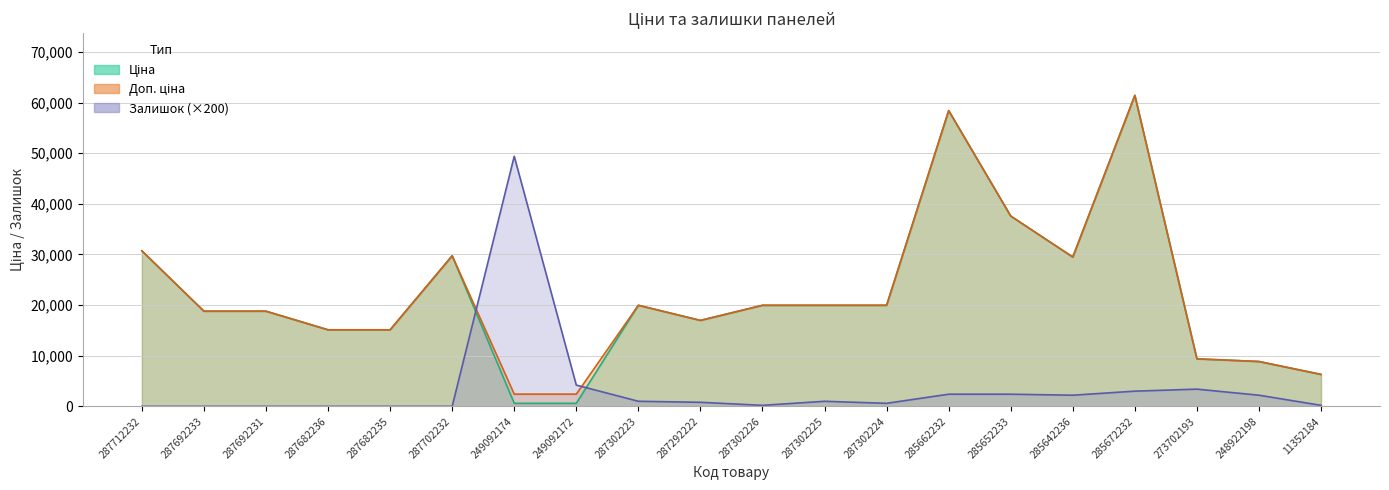

True or false: Доп. ціна and Ціна cross at least once.

False